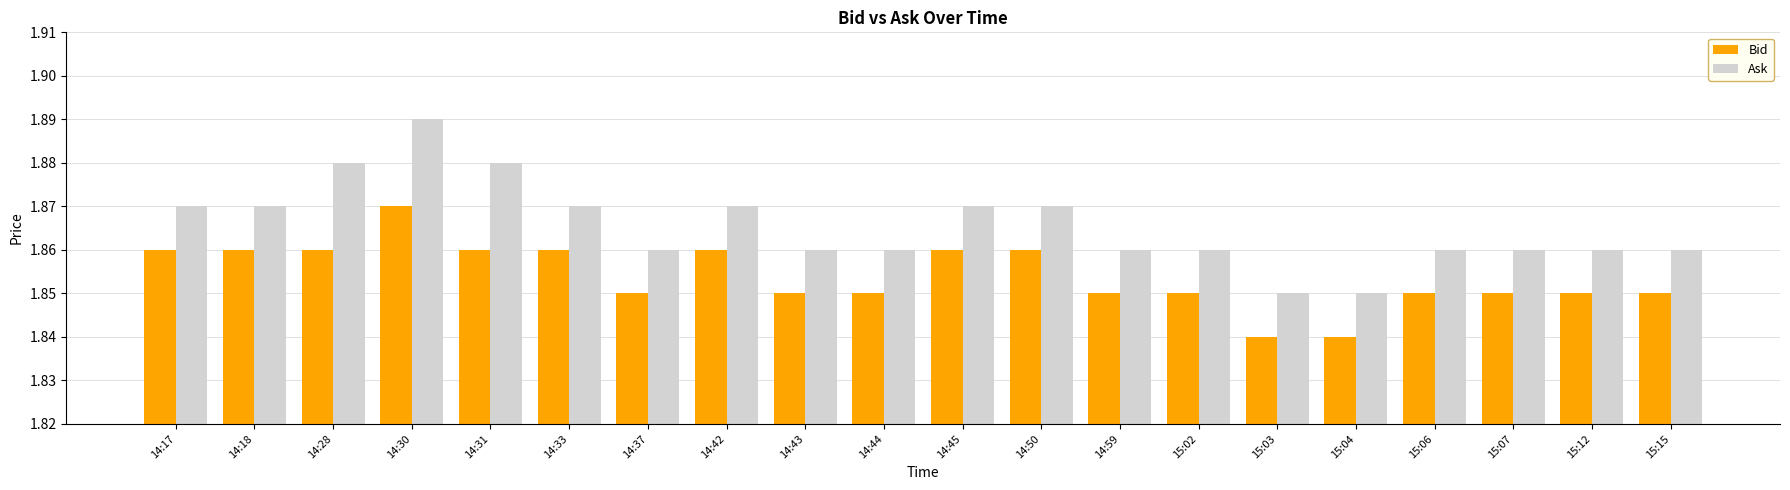

At 14:17, list the series in order from largest to smallest.

Ask, Bid